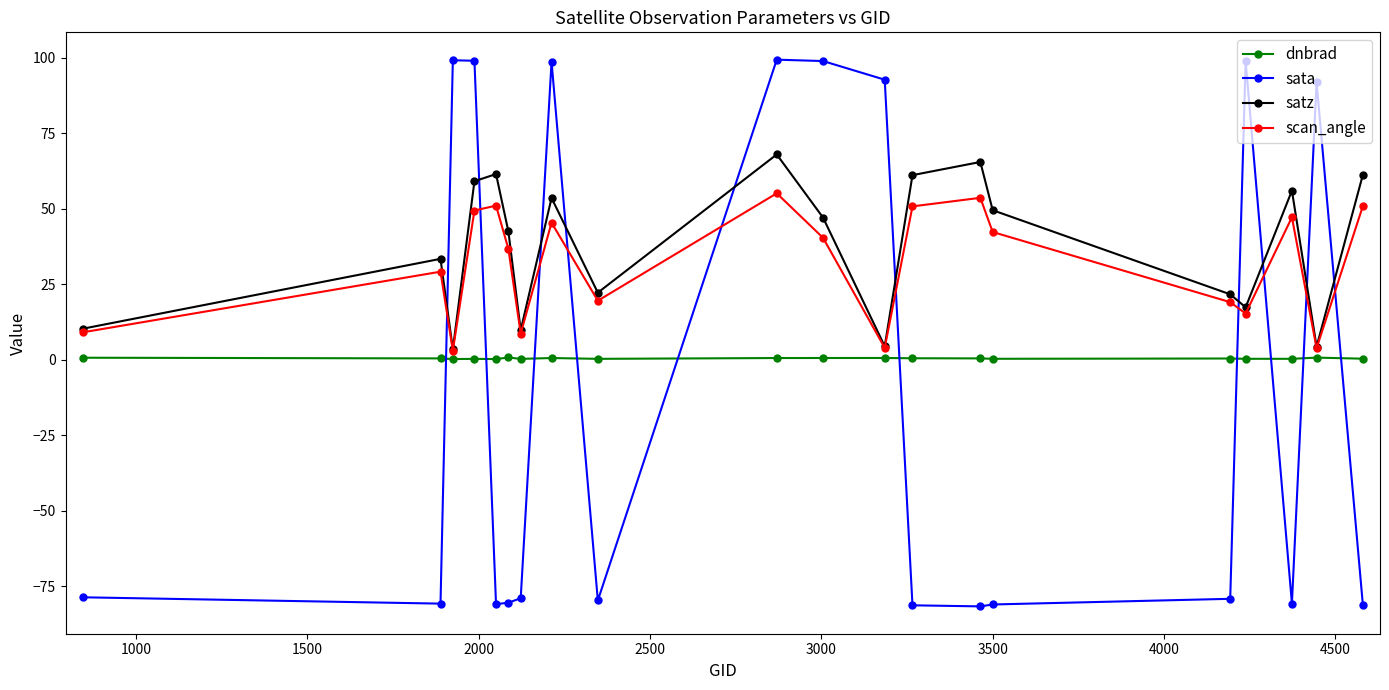

How many interior local peaks does the scan_angle series have?

6